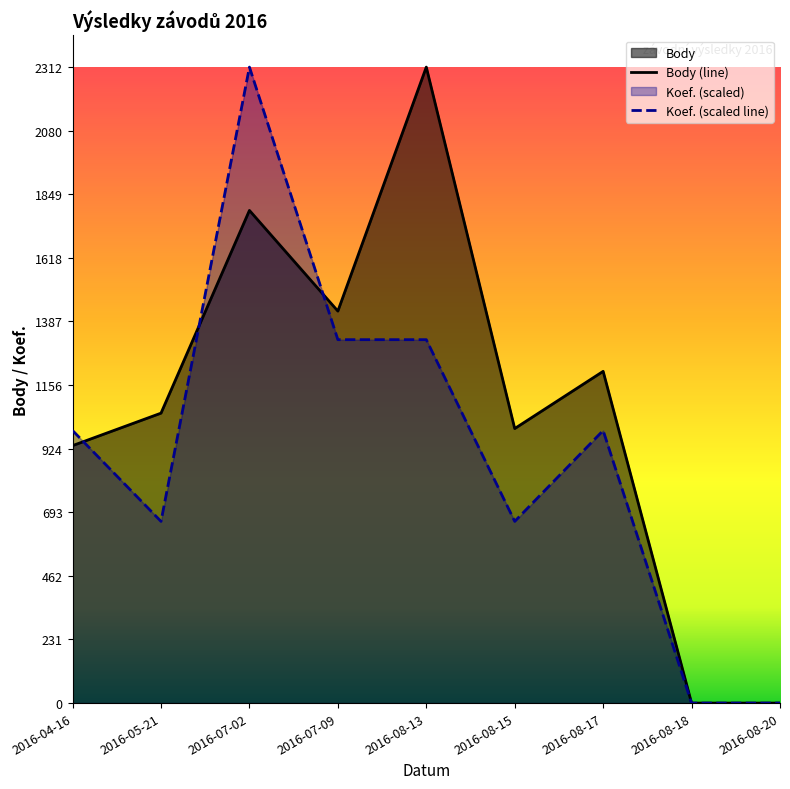

At which category does the chart reach its peak across all series?

2016-08-13